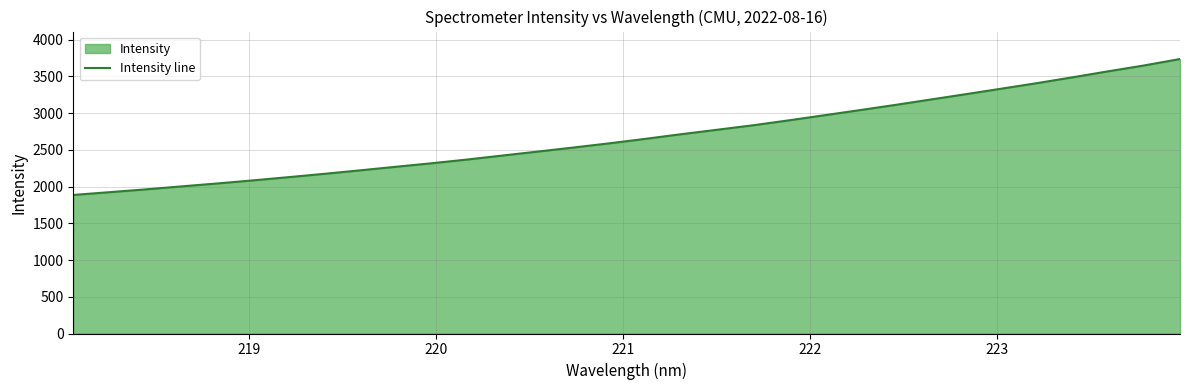

How many data points are above 2649?

16